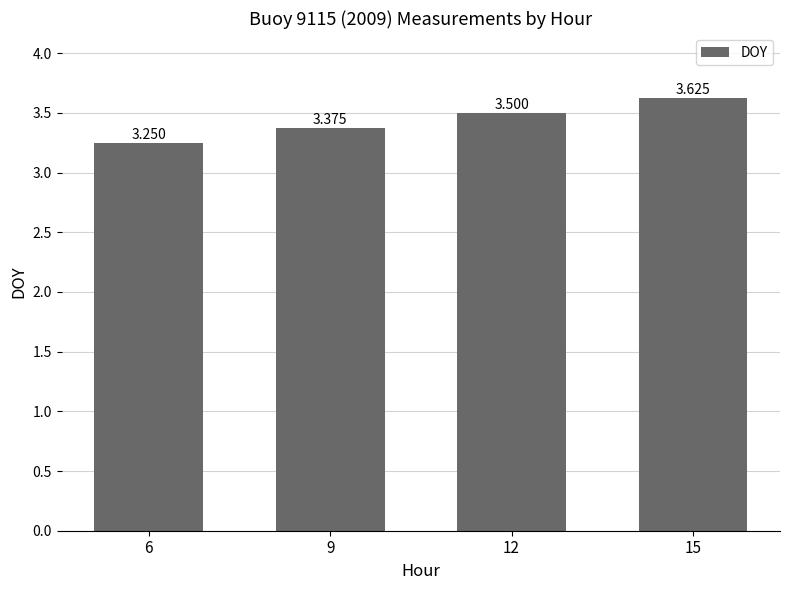

List the labels in order of value, largest first.

15, 12, 9, 6